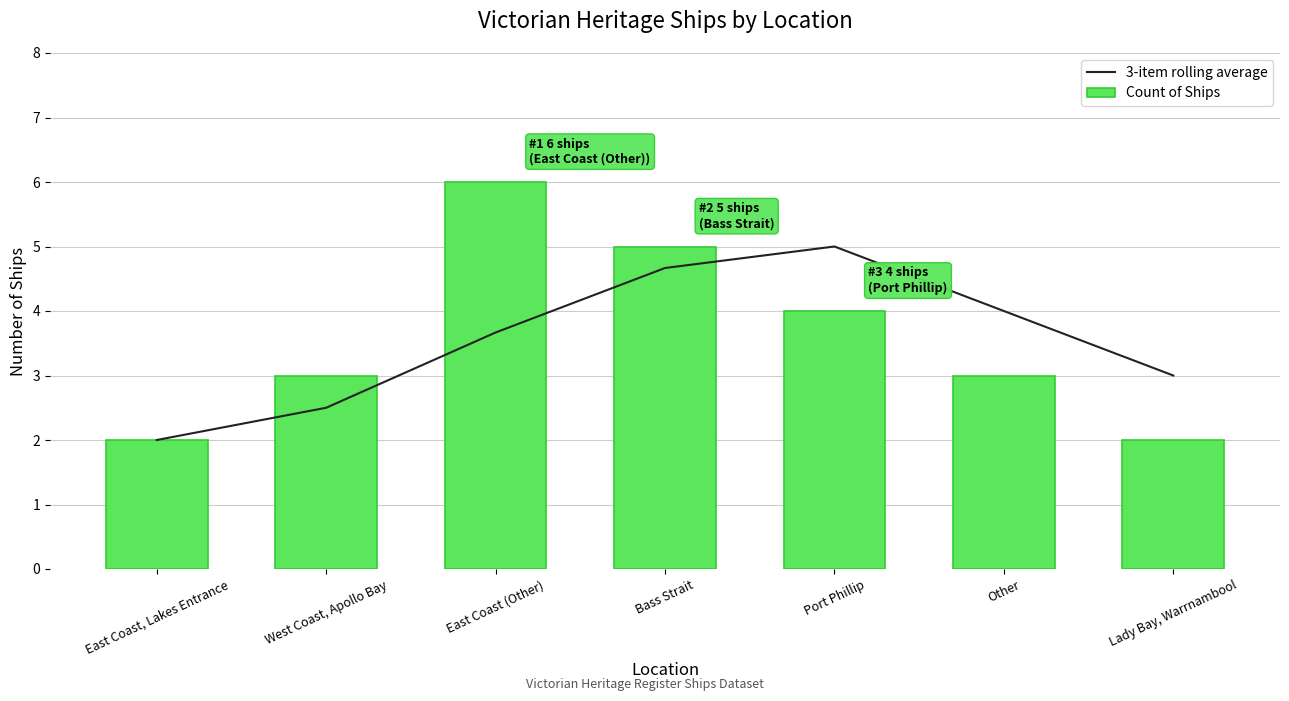

How many groups of bars are there?

7